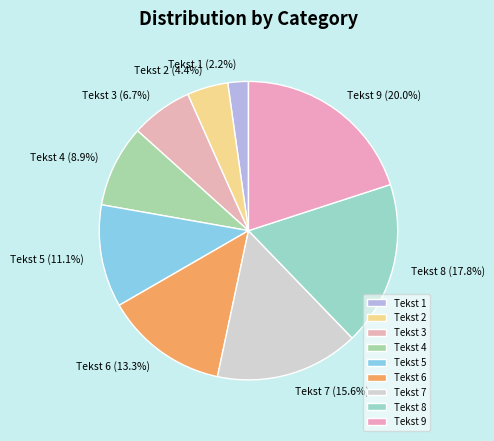

Is the sum of Tekst 5 and Tekst 7 greater than half?

No